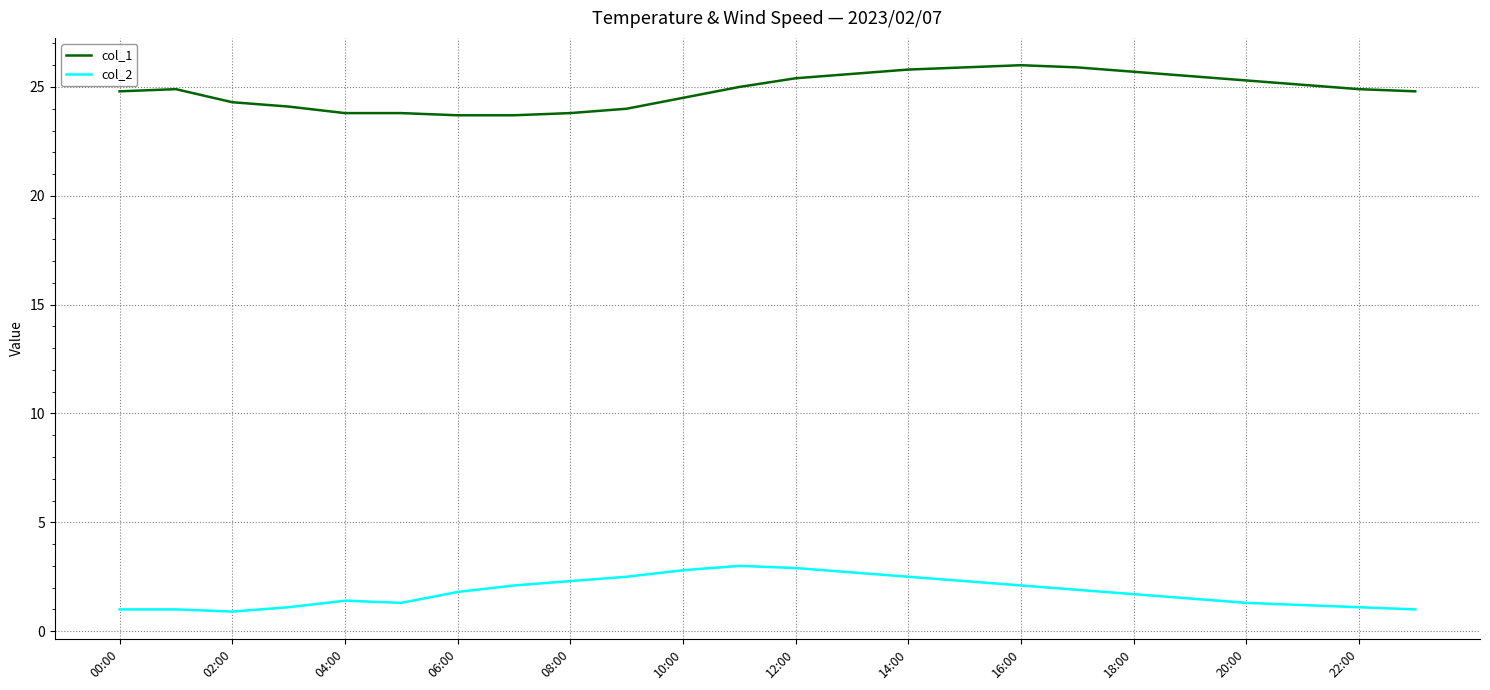

True or false: col_1 and col_2 intersect in this chart.

False